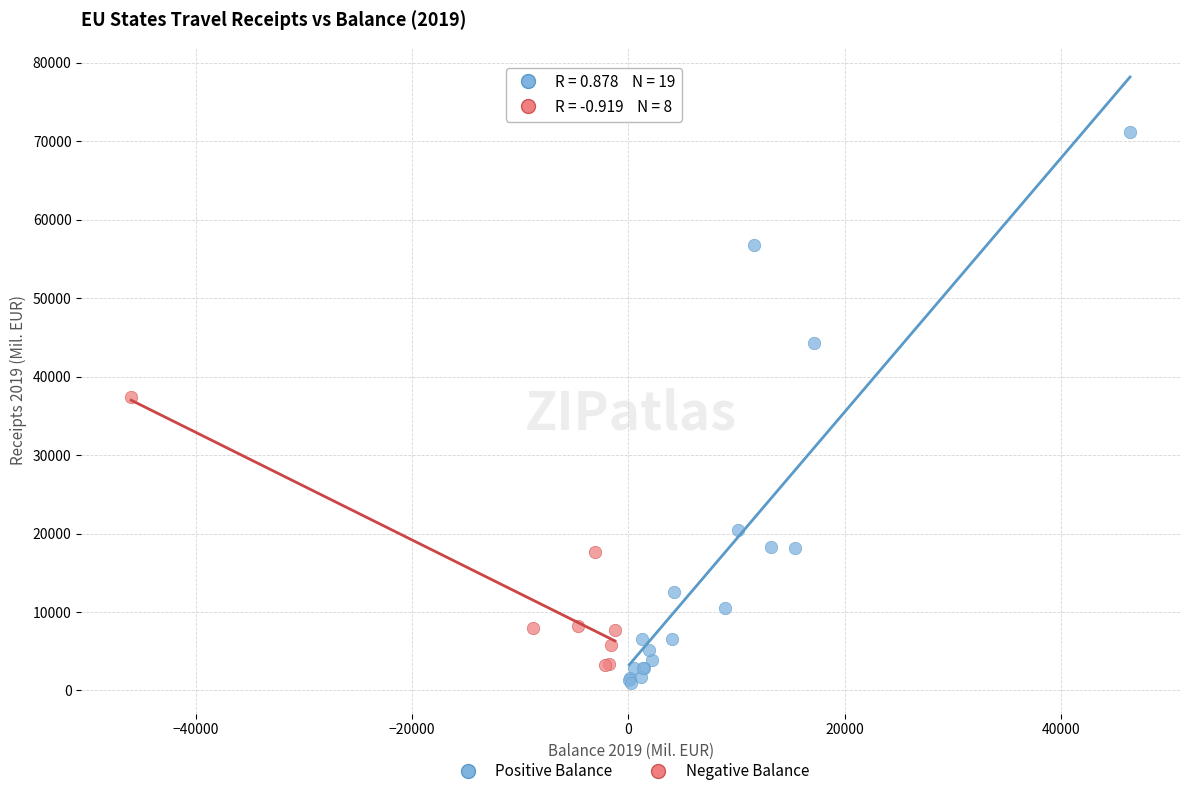

Which series has the largest Y range (max minus min)?

Positive Balance